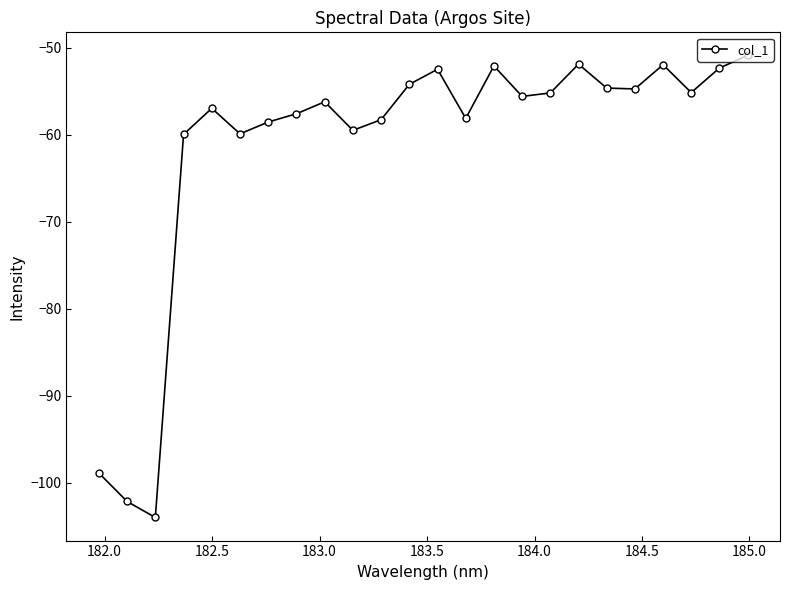

What is the average value?

-61.3